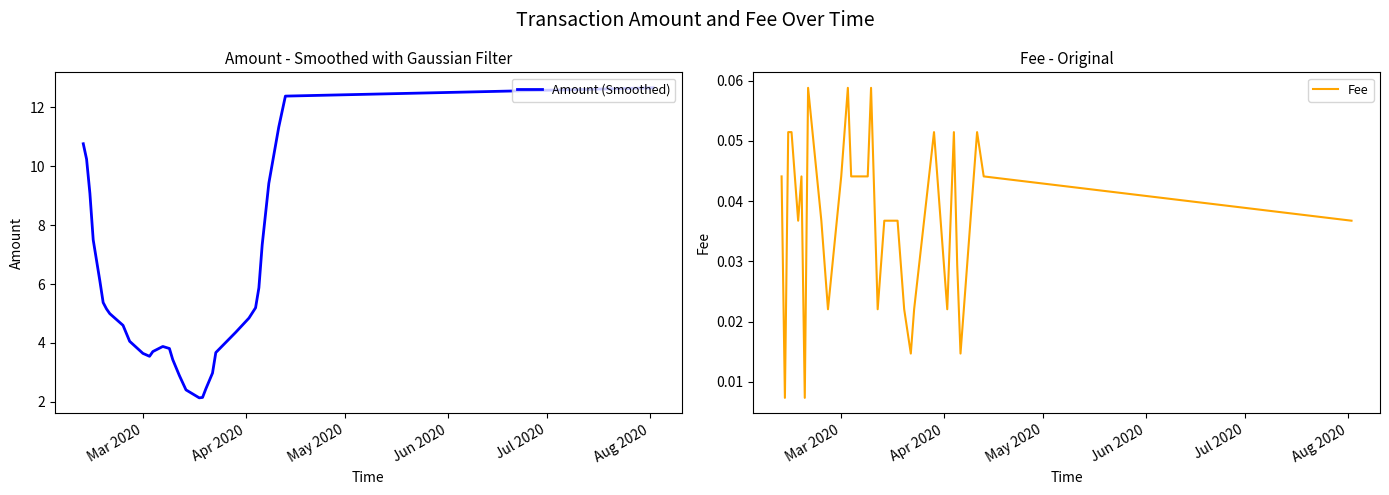

Rank the series by their average value, from highest to lowest.

Amount (Smoothed), Fee